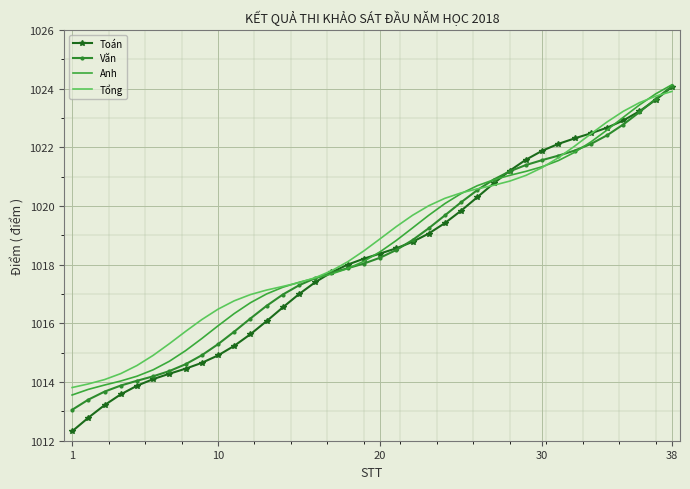

Which series has the largest range (max minus min)?

Toán